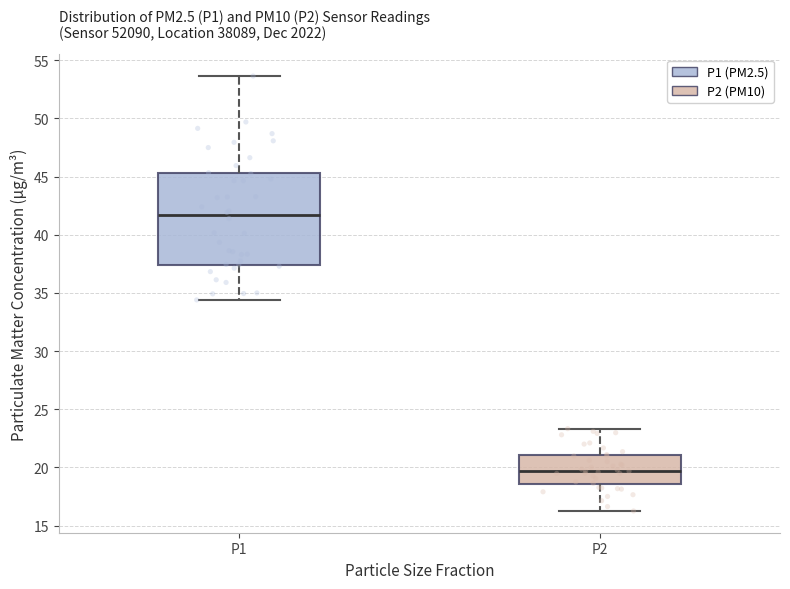

Reading left to right, transcribe this box plot: for each box, give where its median line is, the range the box spans, and where its two whiskers end, as read against the y-axis. The values are not printed on the chart, so give them approximately, as read against the axis.

P1: median 41.5, box 37.5 to 45.5, whiskers 34.5 to 53.5
P2: median 19.5, box 18.5 to 21.0, whiskers 16.5 to 23.5